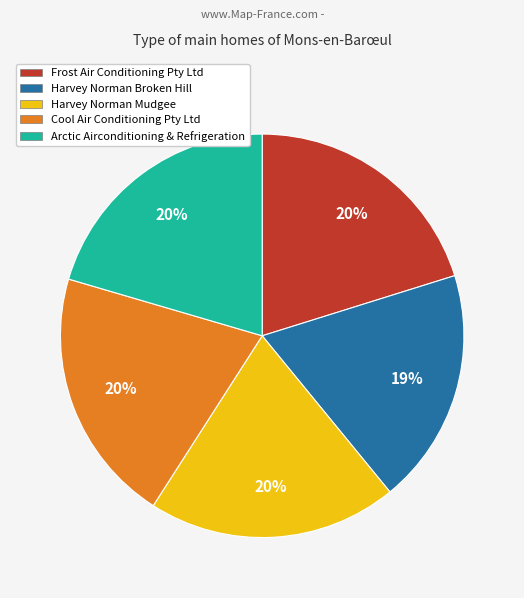

Which slice is the smallest?

Harvey Norman Broken Hill